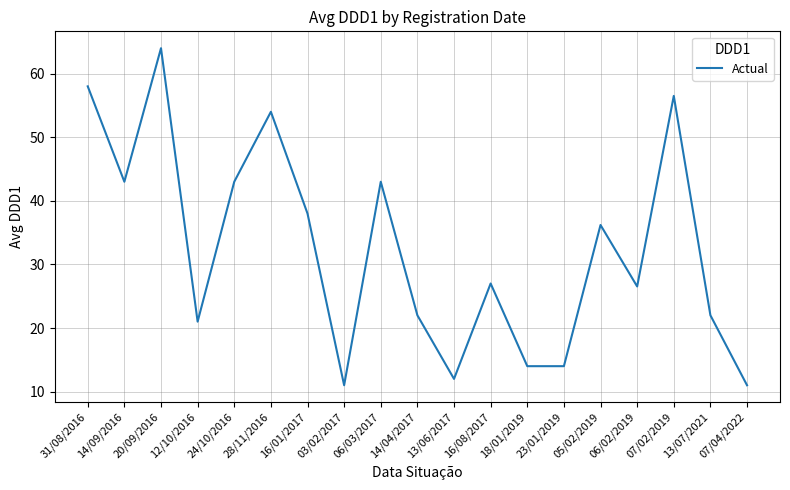

What is the difference between the maximum and minimum values?

53.0